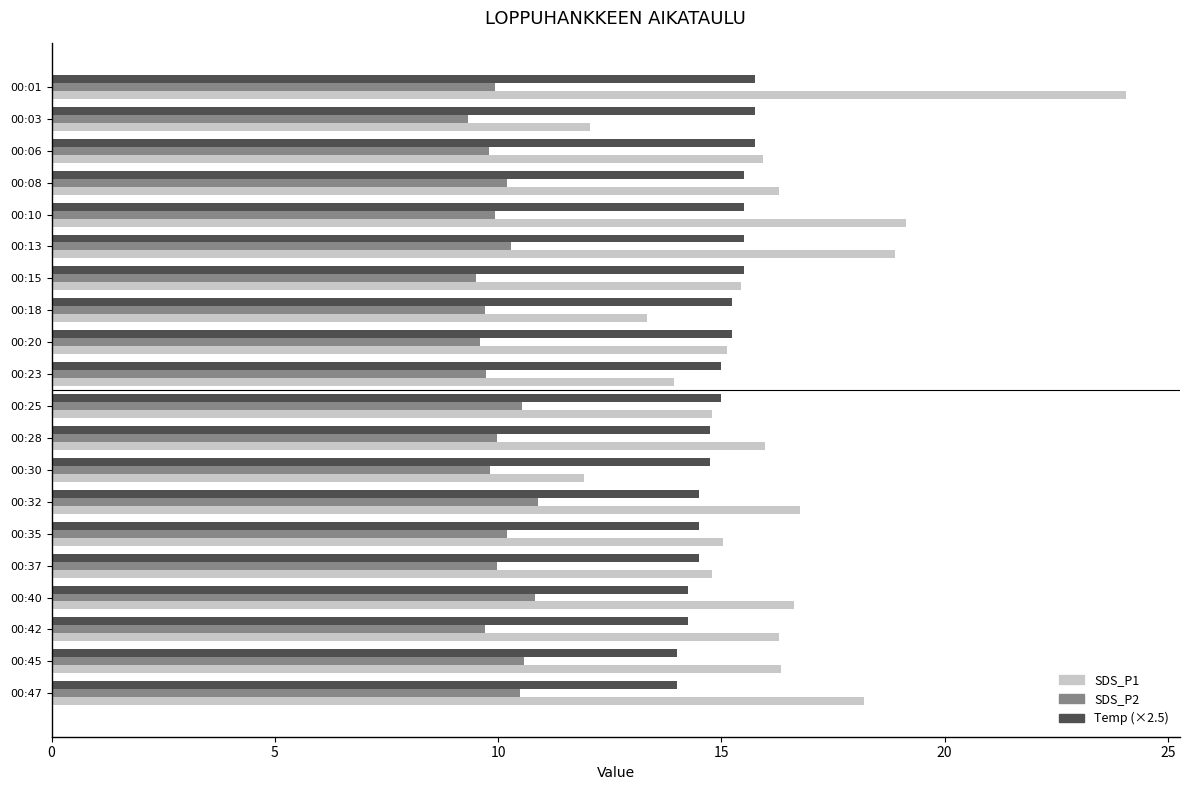

What is the difference between the Temp (×2.5) values at 00:15 and 00:37?

1.0